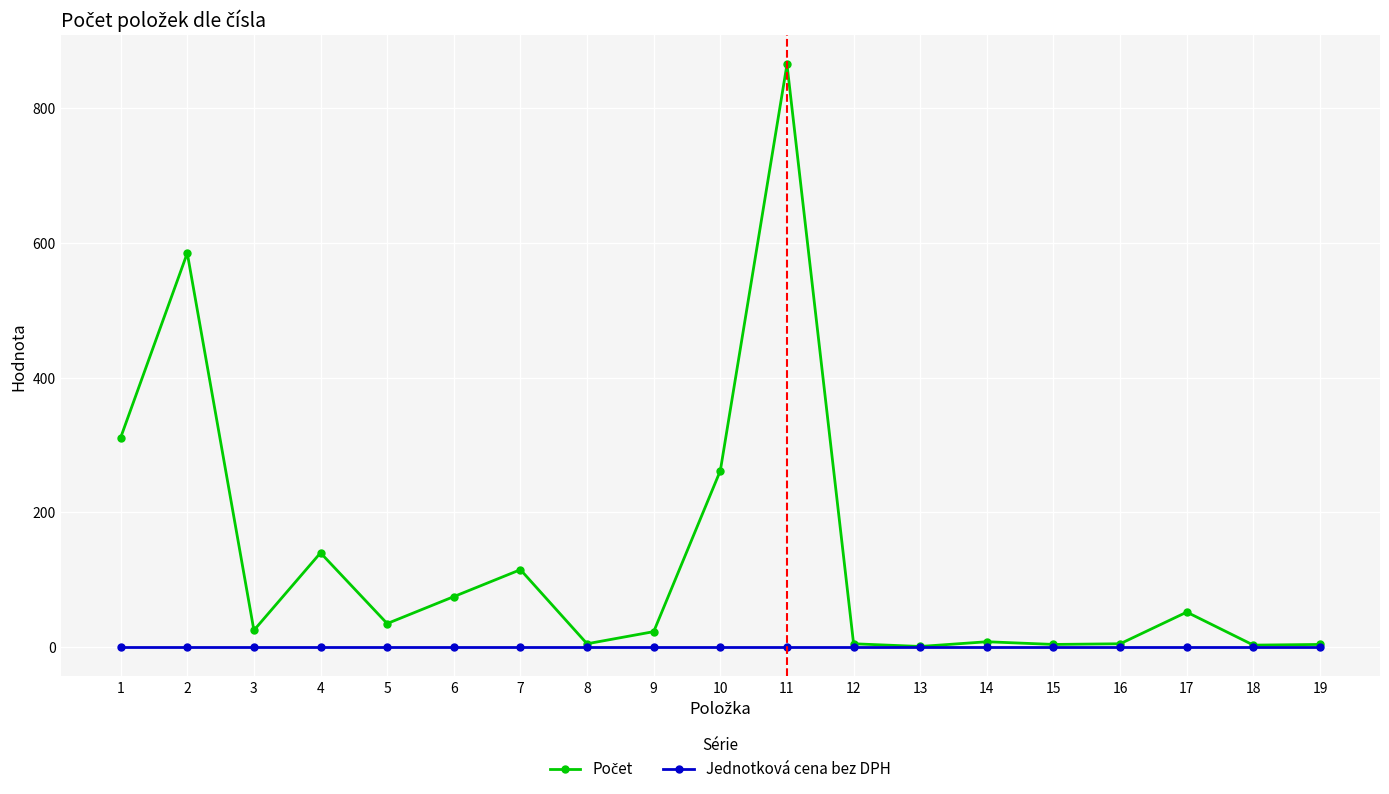

At how many categories does at least one series exceed 211?

4